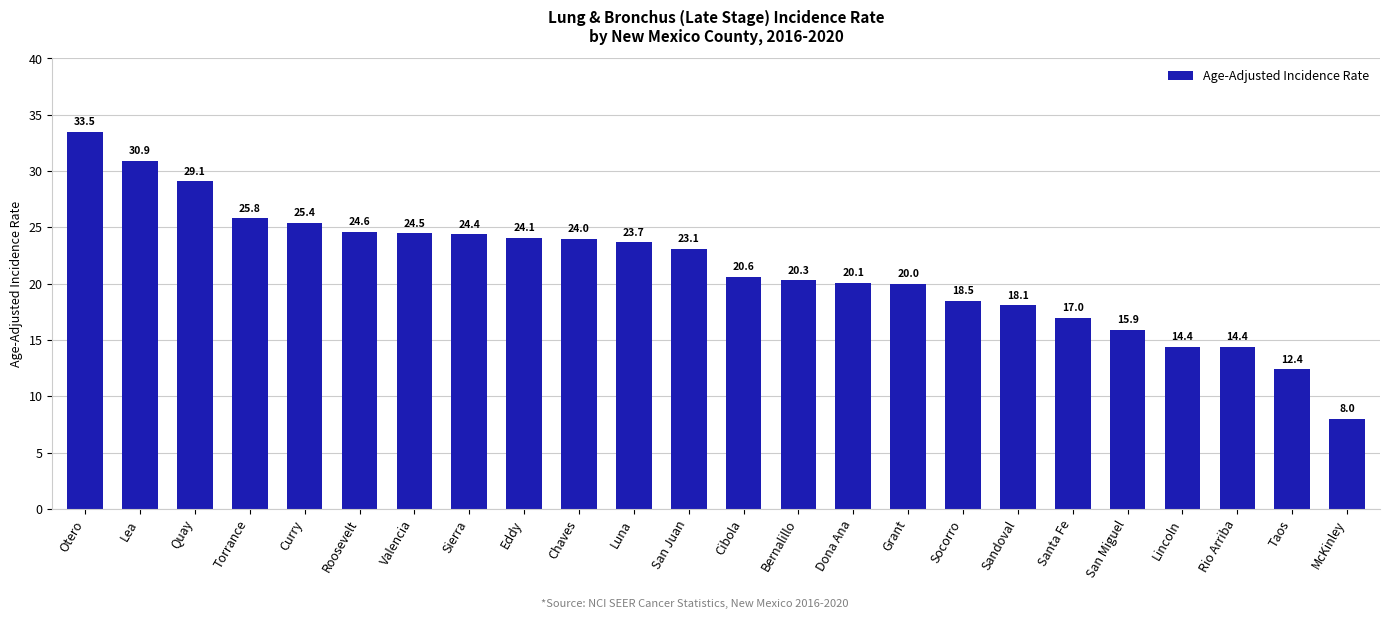

Reading right to left, extract all data points from this chart.

McKinley=8.0	Taos=12.4	Rio Arriba=14.4	Lincoln=14.4	San Miguel=15.9	Santa Fe=17.0	Sandoval=18.1	Socorro=18.5	Grant=20.0	Dona Ana=20.1	Bernalillo=20.3	Cibola=20.6	San Juan=23.1	Luna=23.7	Chaves=24.0	Eddy=24.1	Sierra=24.4	Valencia=24.5	Roosevelt=24.6	Curry=25.4	Torrance=25.8	Quay=29.1	Lea=30.9	Otero=33.5